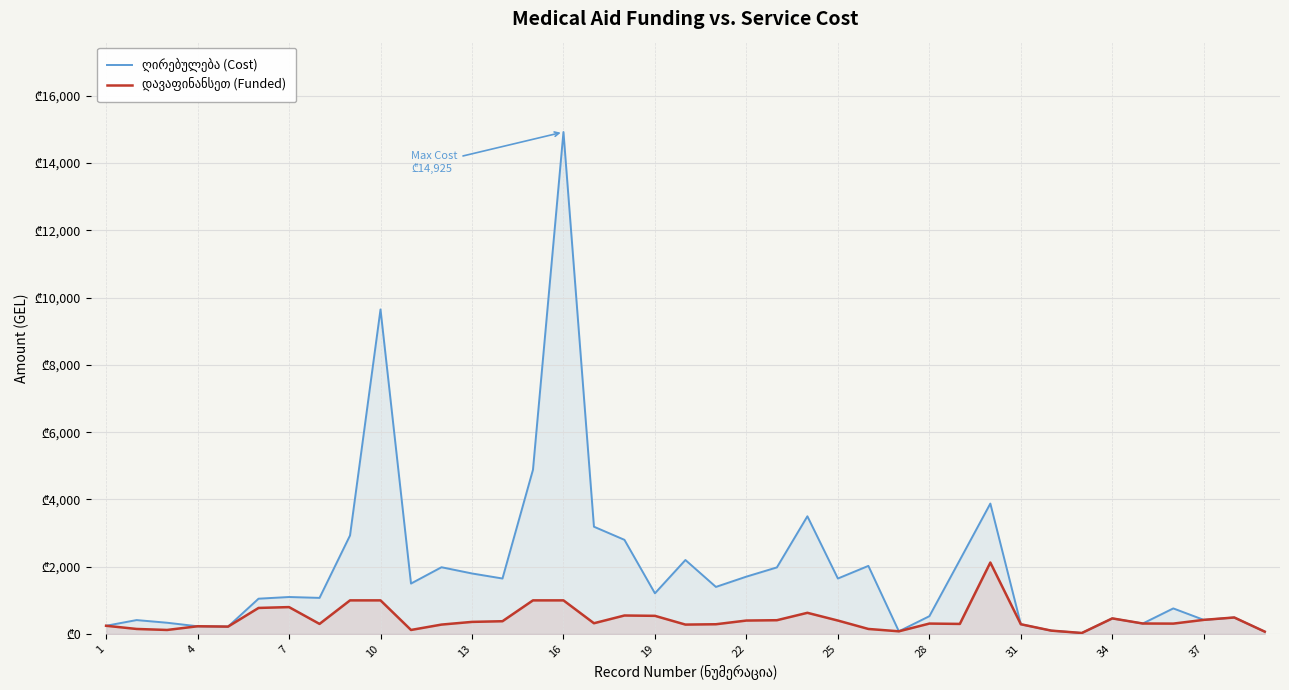

True or false: დავაფინანსეთ (Funded) has more than 2 interior local peaks.

True